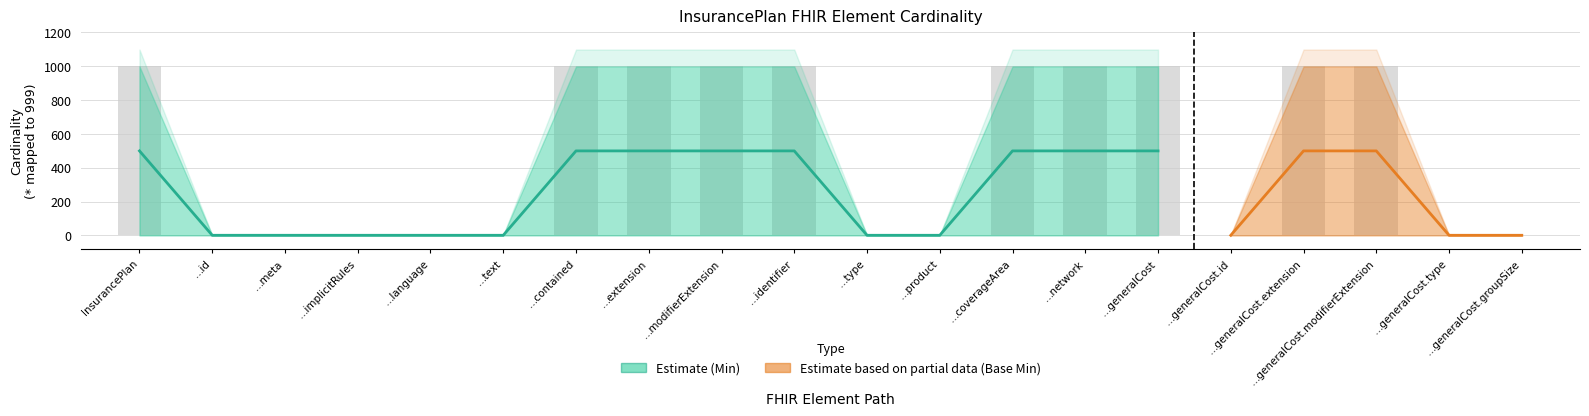

What is the value of the 10th bar from the left?

499.5